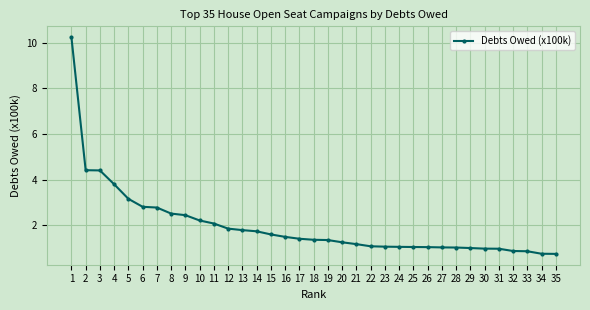

What is the greatest value displayed?

10.2